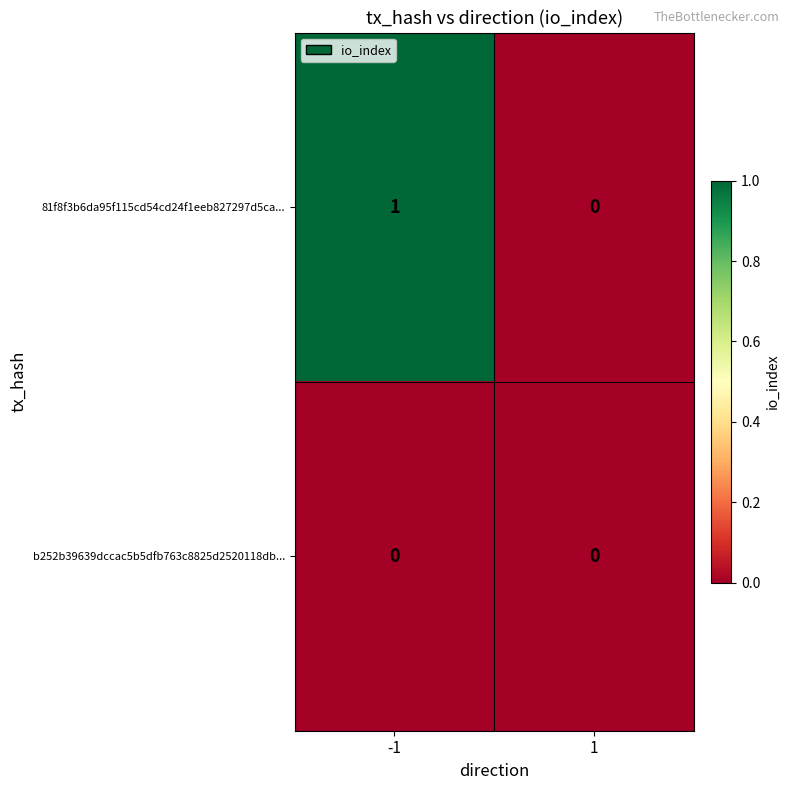

Which series has the widest spread of values?

81f8f3b6da95f115cd54cd24f1eeb827297d5ca...